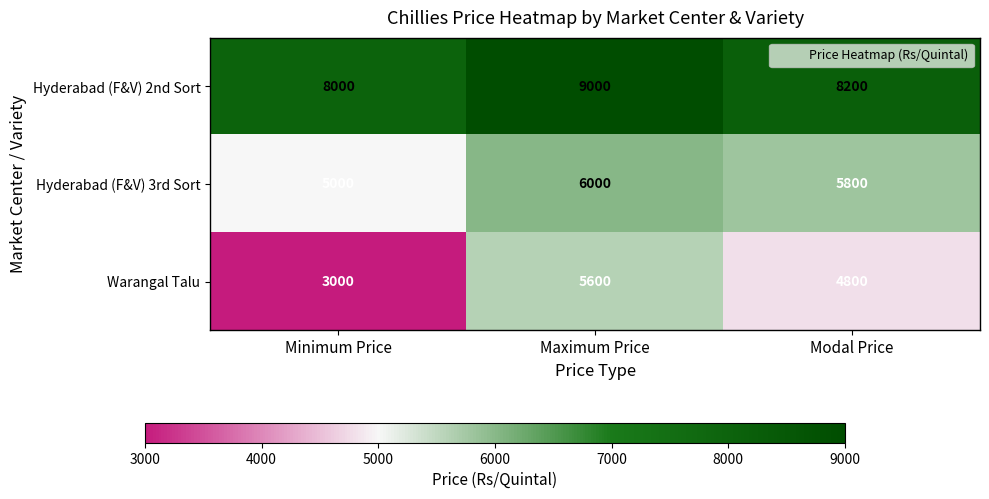

Rank the series by their maximum value, from lowest to highest.

Warangal Talu, Hyderabad (F&V) 3rd Sort, Hyderabad (F&V) 2nd Sort